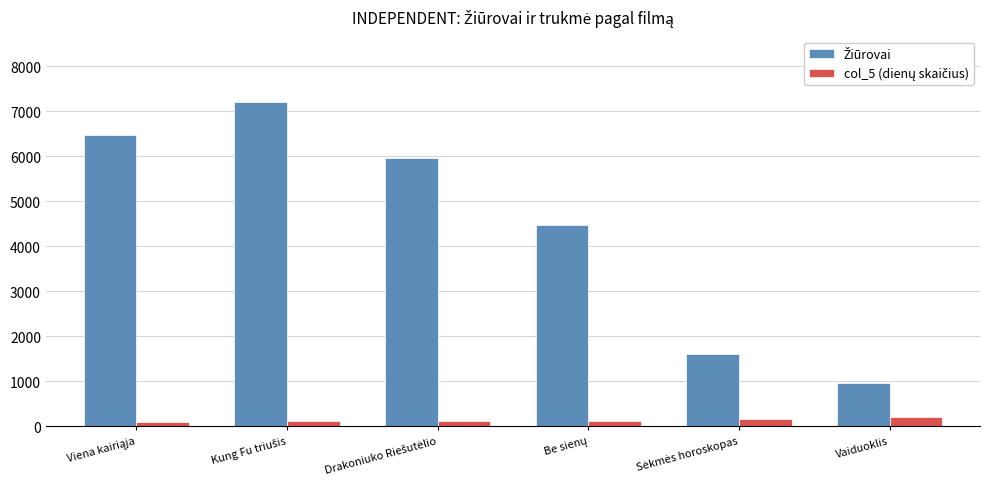

At how many categories does at least one series exceed 5512?

3